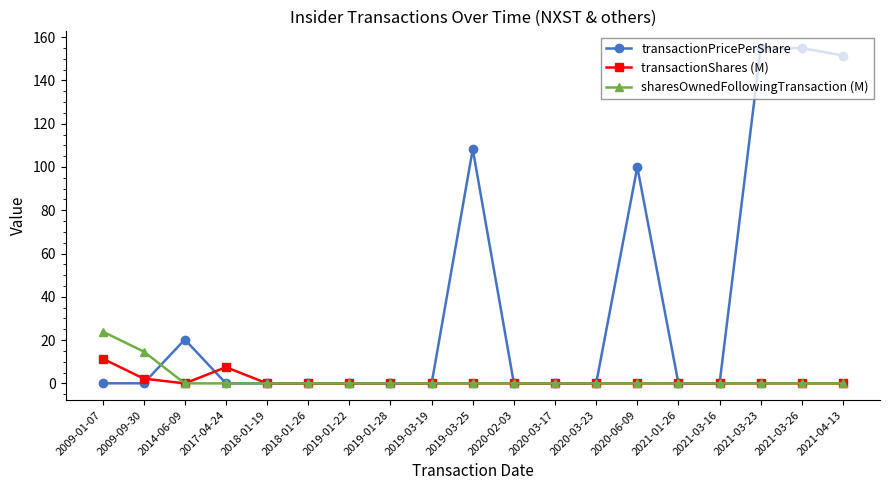

The transactionPricePerShare series shows 151.5 at 2021-04-13. True or false?

True